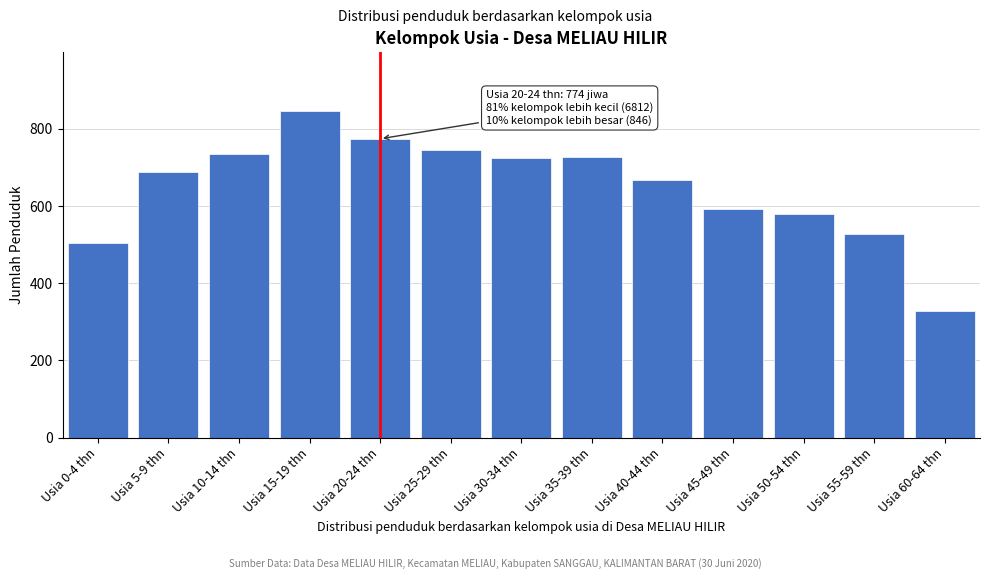

Reading left to right, what are all the values shown in this chart?

505	687	735	846	774	744	723	727	666	591	579	527	328